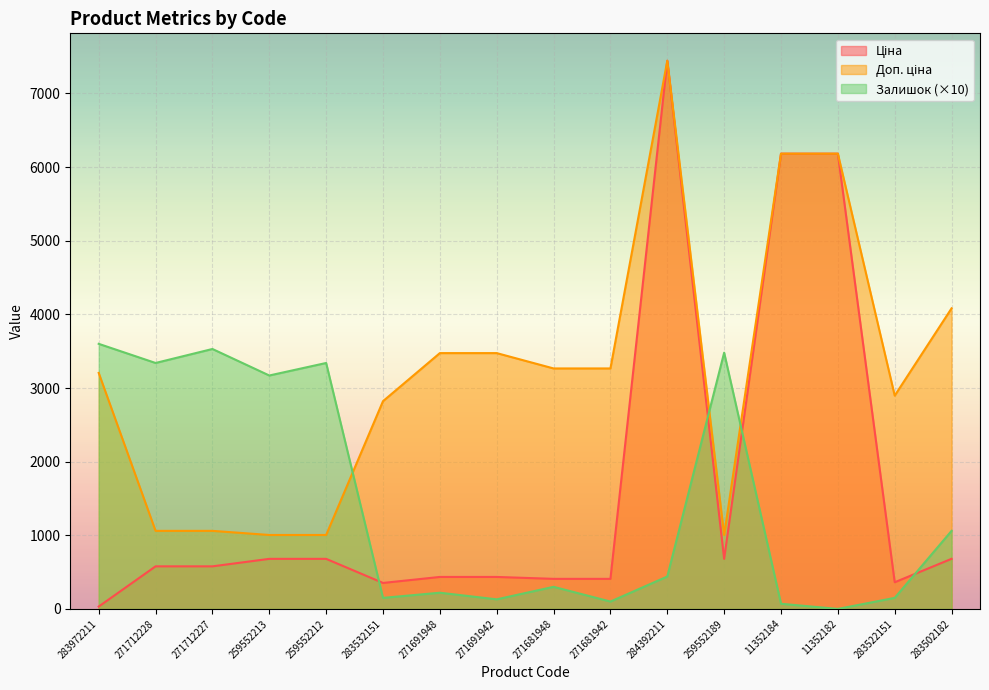

What is the spread (max minus min) of values at 271691942?

3344.1